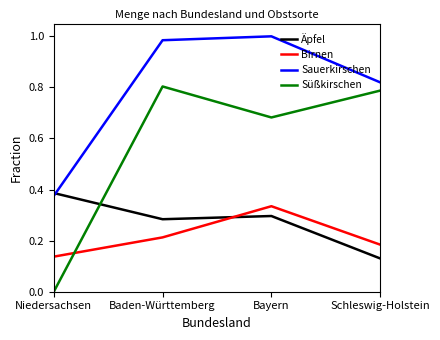

Which series has the widest spread of values?

Süßkirschen